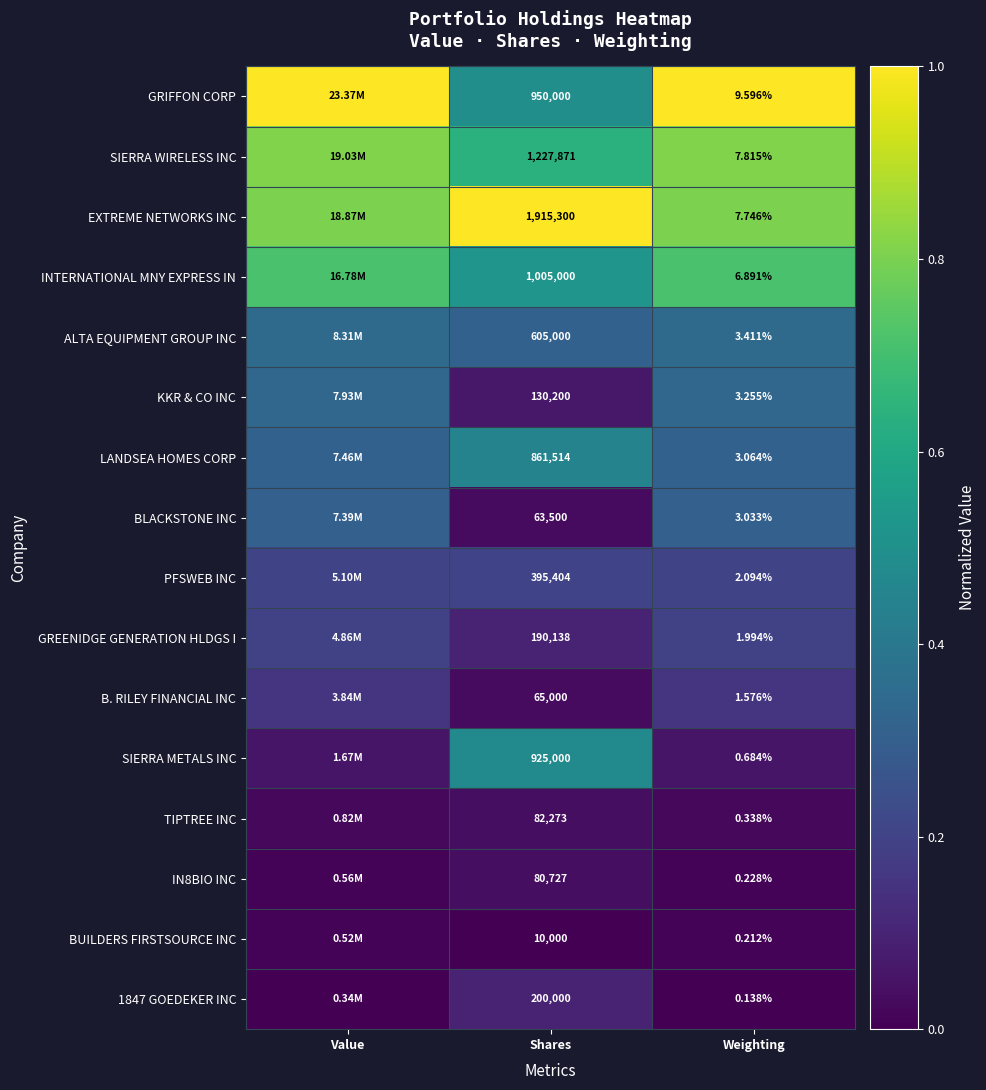

Is the value of TIPTREE INC at Shares greater than the value of PFSWEB INC at Weighting?

Yes